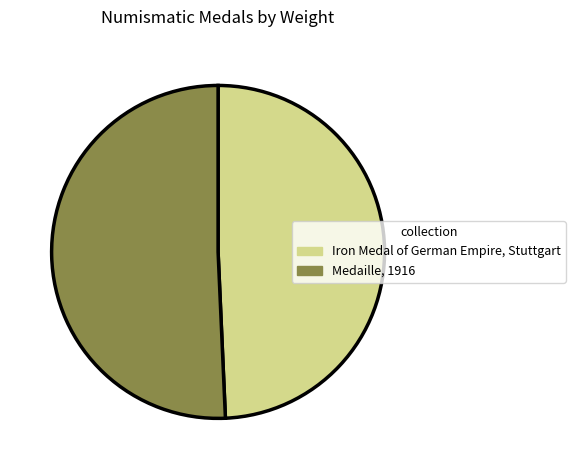

Do Medaille, 1916 and Iron Medal of German Empire, Stuttgart together represent more than half of the pie?

Yes